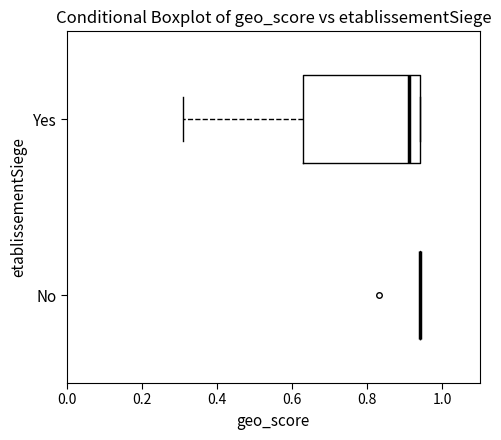

Reading bottom to top, transcribe this box plot: for each box, give where its median line is, the range the box spans, and where its two whiskers end, as read against the x-axis. The values are not printed on the chart, so give them approximately, as read against the axis.

No: box collapsed to a line at 0.94, whiskers 0.94 to 0.94
Yes: median 0.92, box 0.64 to 0.94, whiskers 0.32 to 0.94